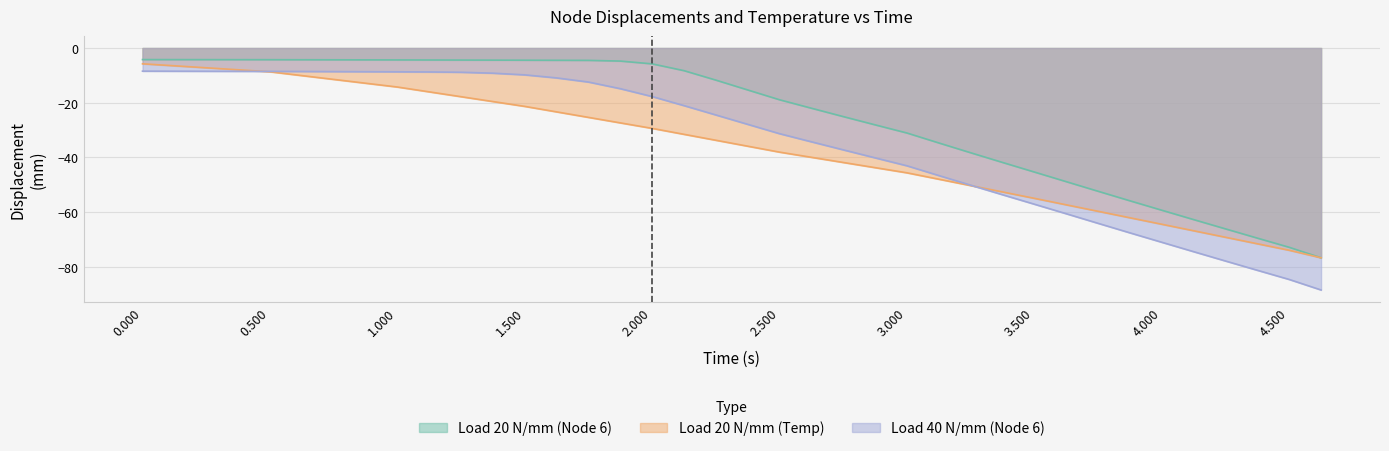

Rank the categories by Load 20 N/mm (Temp) value from lowest to highest.

4.625, 4.5, 4.375, 4.25, 4.125, 4, 3.875, 3.75, 3.625, 3.5, 3.375, 3.25, 3.125, 3, 2.875, 2.75, 2.625, 2.5, 2.375, 2.25, 2.125, 2, 1.875, 1.75, 1.625, 1.5, 1.375, 1.25, 1.125, 1, 0.875, 0.75, 0.625, 0.5, 0.375, 0.25, 0.125, 0